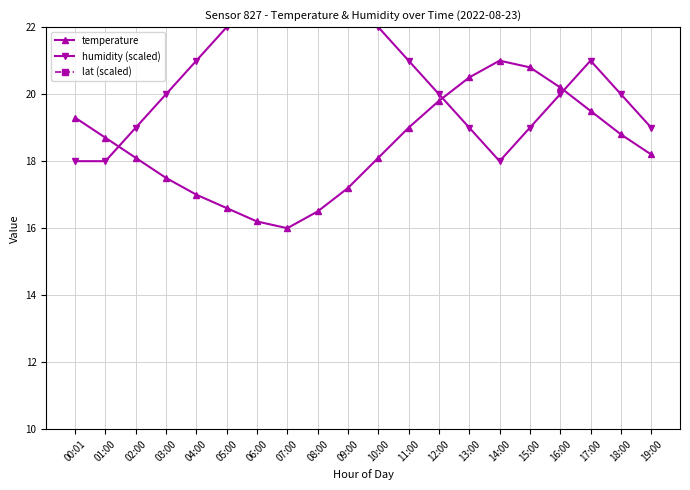

What is the difference between the maximum and minimum values in the humidity (scaled) series?

6.0